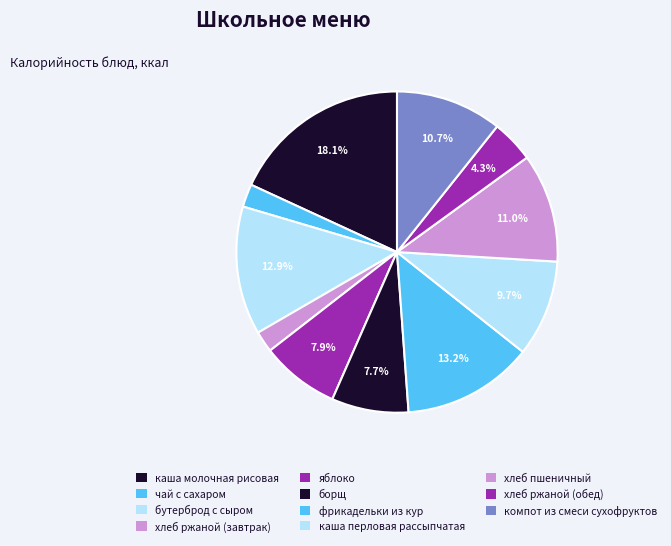

To the nearest percent, what percentage of the pie is компот из смеси сухофруктов?

11%